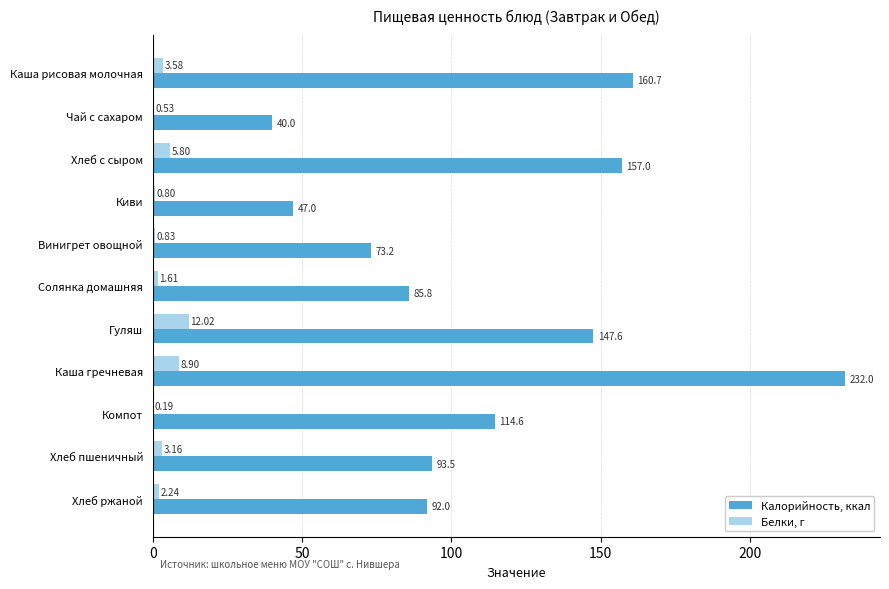

What is the sum of the Белки, г values at Каша рисовая молочная and Хлеб ржаной?

5.8